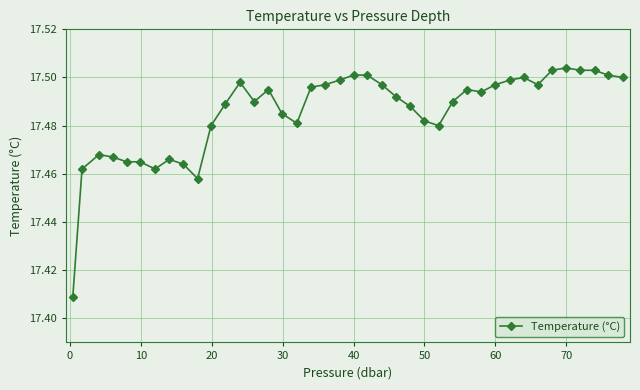

How many values are between 17 and 18?

40